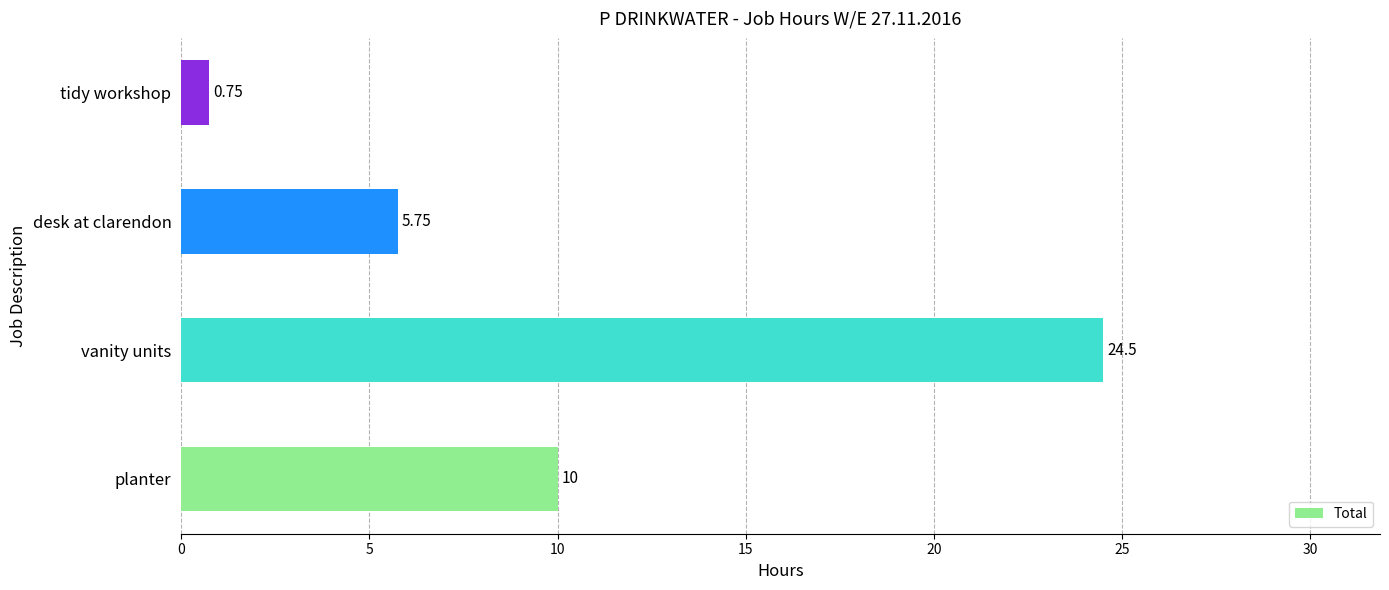

Between tidy workshop and vanity units, which is larger?

vanity units